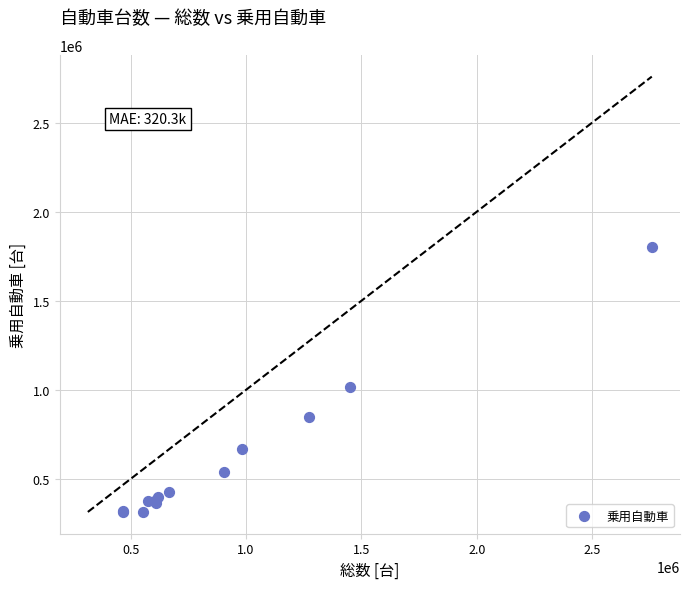

What Y value in the scatter plot is closest to 1057333?

1014092